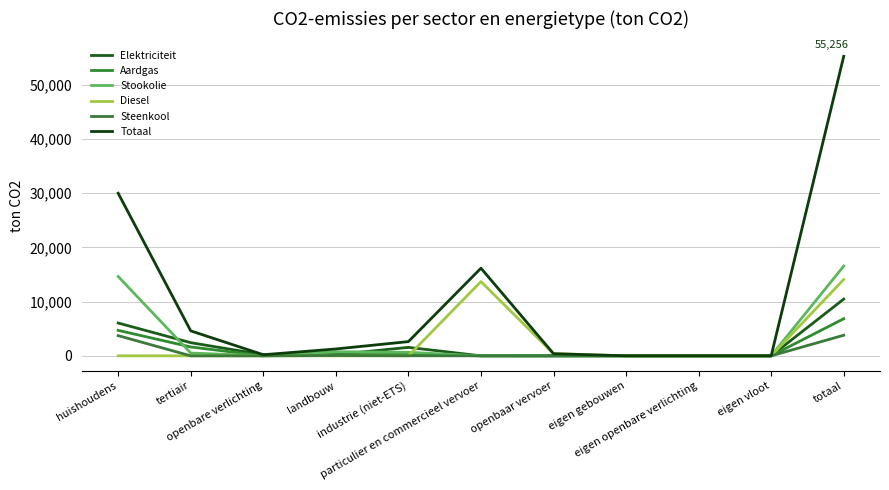

In Stookolie, how many points are higher than both neighbors (excluding endpoints)?

1